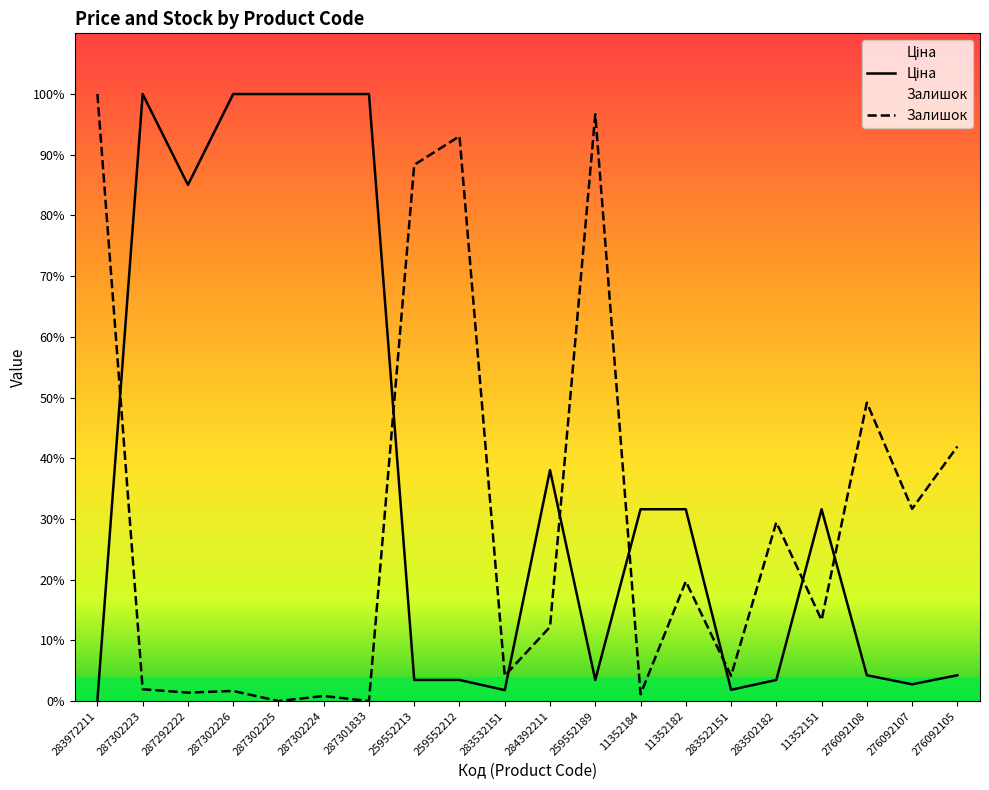

Reading left to right, what are all the values shown in this chart?

Ціна: 283972211=32.0	287302223=19964.2	287292222=16976.3	287302226=19964.2	287302225=19964.2	287302224=19964.2	287301833=19964.2	259552213=693.7	259552212=693.7	283532151=359.9	284392211=7596.5	259552189=693.7	11352184=6308.8	11352182=6308.8	283522151=369.5	283502182=694.3	11352151=6308.8	276092108=848.4	276092107=551.5	276092105=848.4
Залишок: 283972211=19964.2	287302223=388.2	287292222=277.3	287302226=332.7	287302225=0.0	287302224=166.4	287301833=0.0	259552213=17635.0	259552212=18577.8	283532151=831.8	284392211=2440.1	259552189=19298.7	11352184=221.8	11352182=3937.4	283522151=831.8	283502182=5878.3	11352151=2661.9	276092108=9815.7	276092107=6322.0	276092105=8373.9